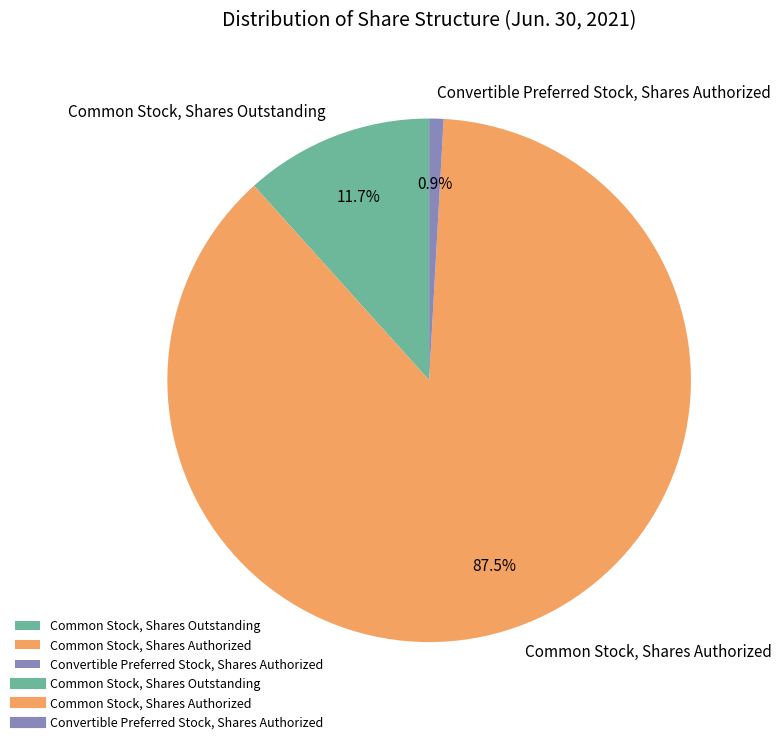

To the nearest percent, what is the average slice percentage?

33%